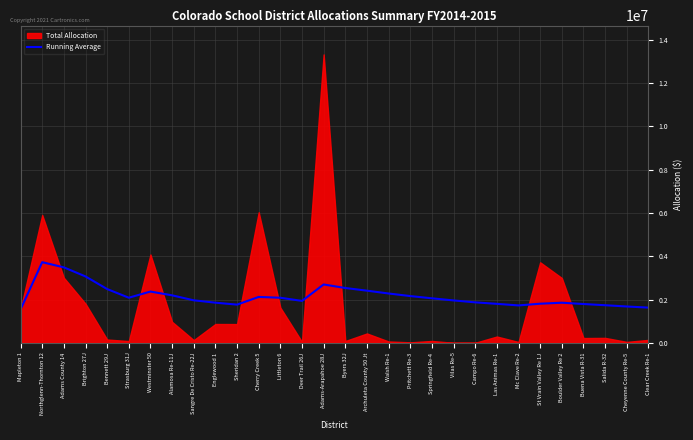

What is the minimum value for Running Average?

1544363.6